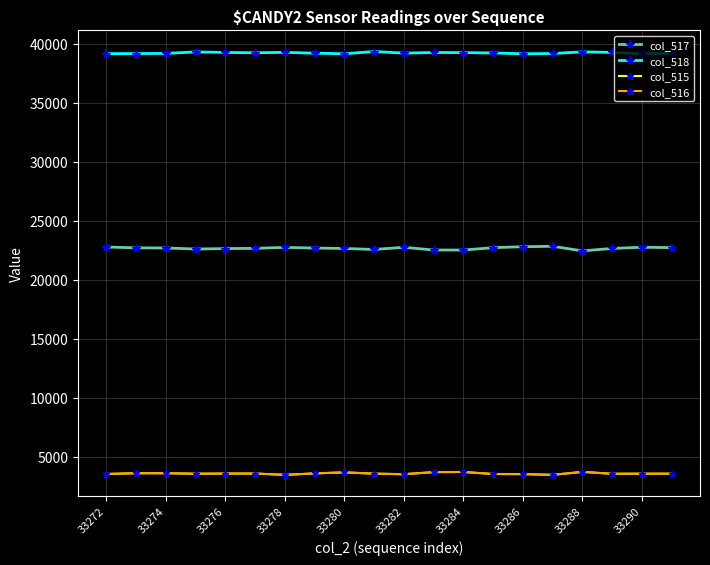

What is the highest value of the col_516 series?

3735